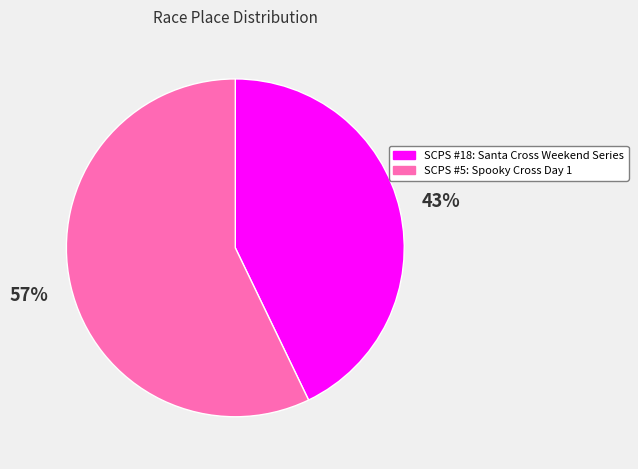

What is the ratio of the value at SCPS #5: Spooky Cross Day 1 to the value at SCPS #18: Santa Cross Weekend Series?

1.3